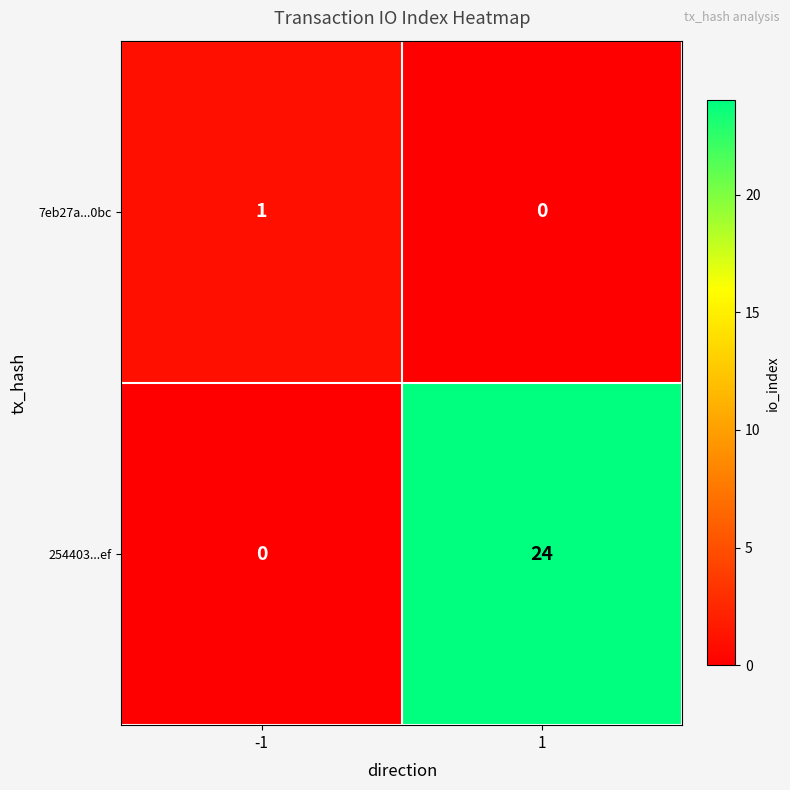

Count the number of categories in the chart.

2